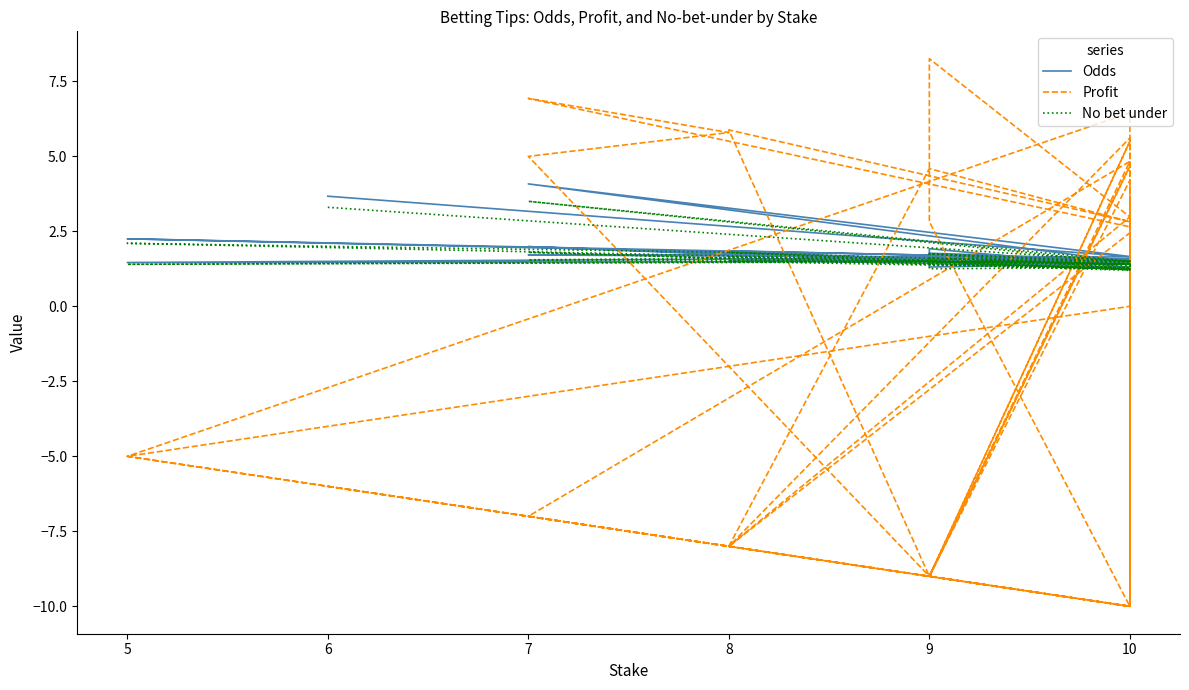

What is the difference between the maximum and second lowest values in the Profit series?

18.3